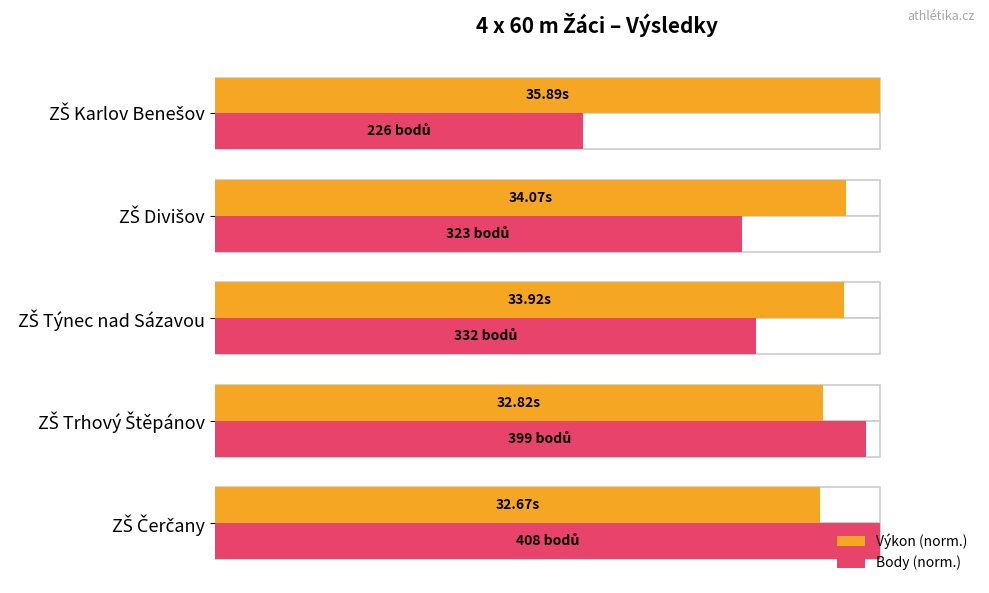

What is the lowest value of the Výkon (norm.) series?

91.0